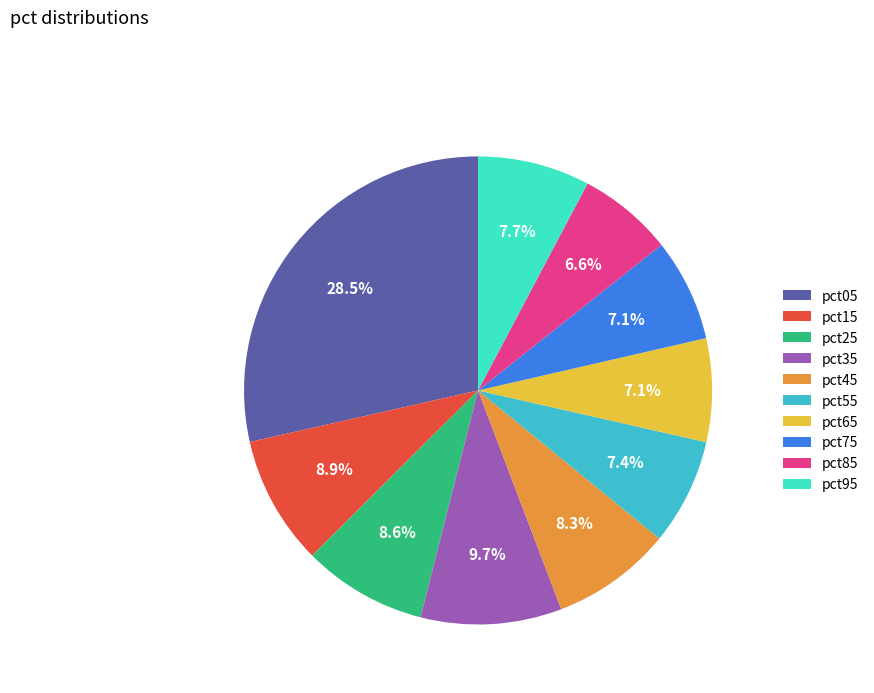

Which has a higher value, pct05 or pct35?

pct05